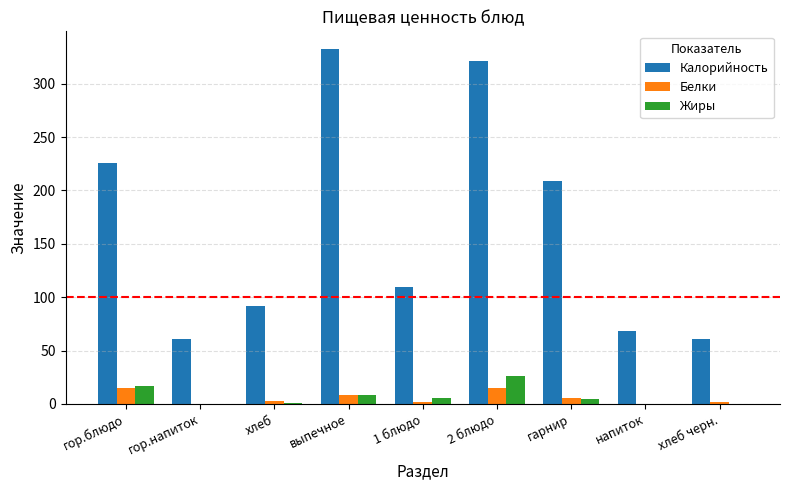

Where is Калорийность nearest to the value 196?

гарнир